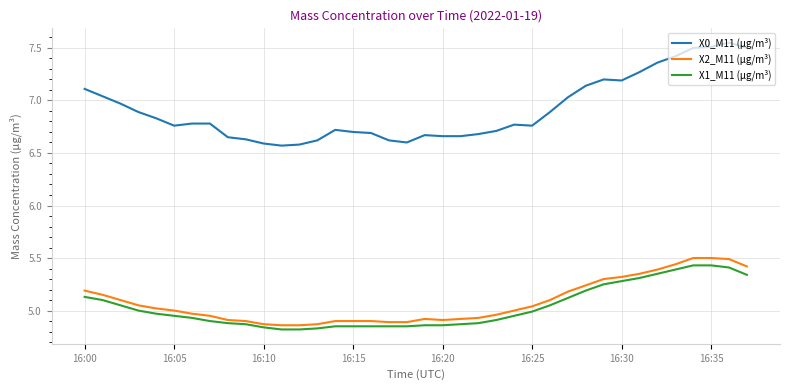

Which series has the widest spread of values?

X0_M11 (μg/m³)